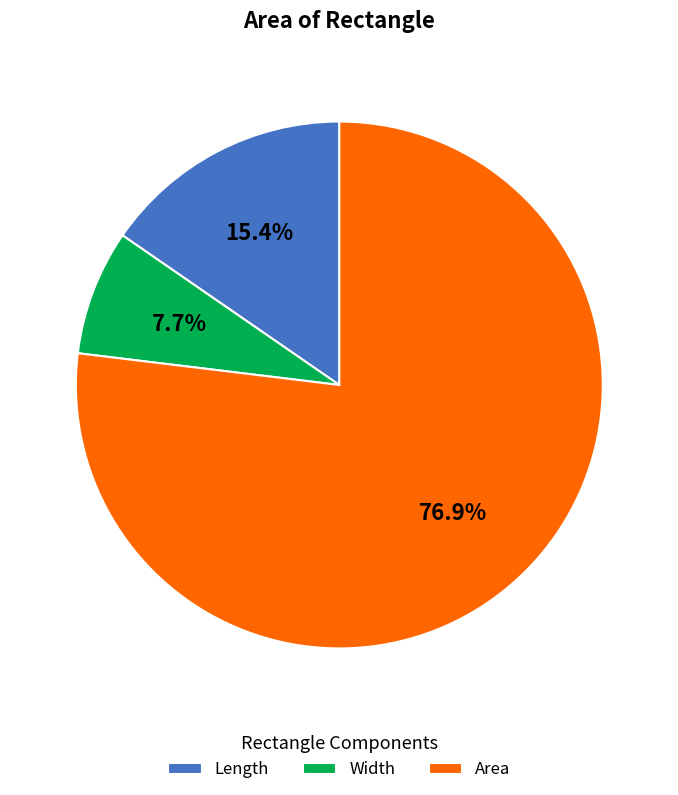

What is the total percentage of Length and Width?

23.1%